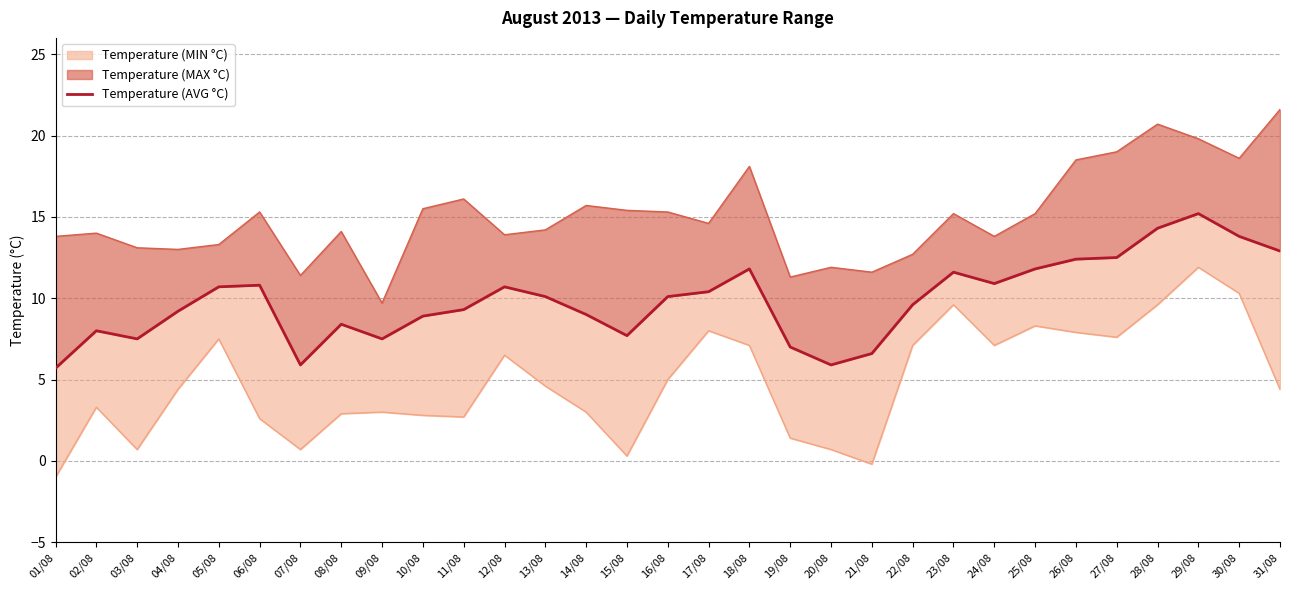

What is the label of the 29th point from the left?

29/08